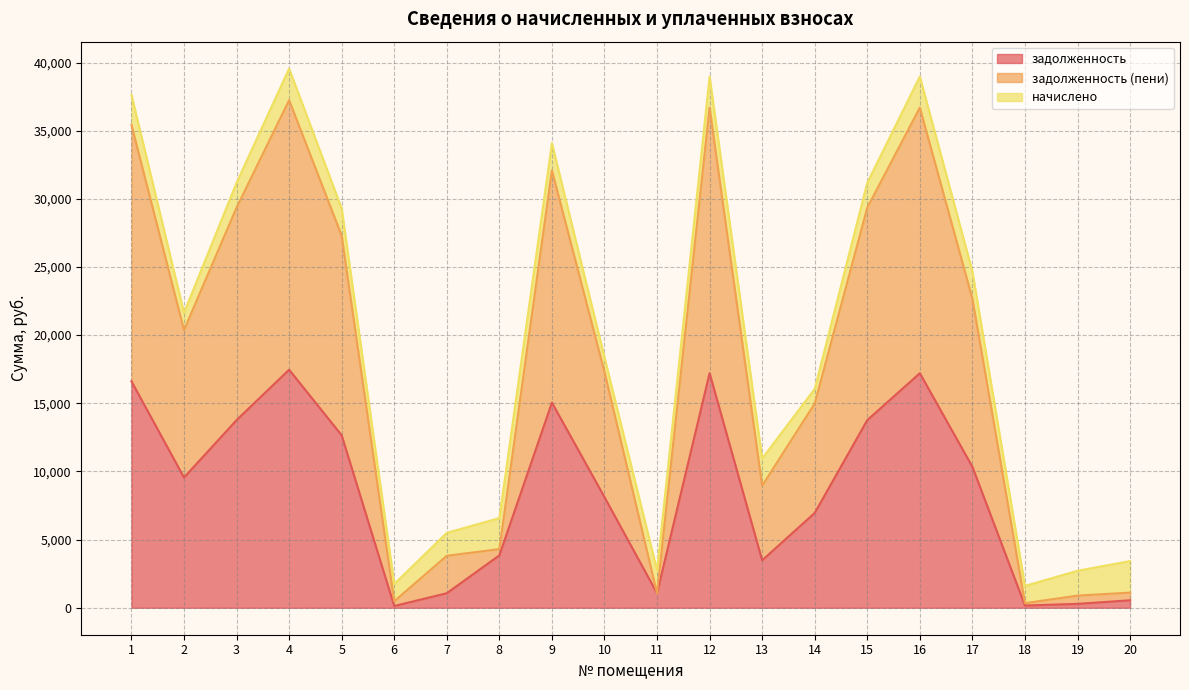

The задолженность (пени) series shows 36690.5 at 16. True or false?

True